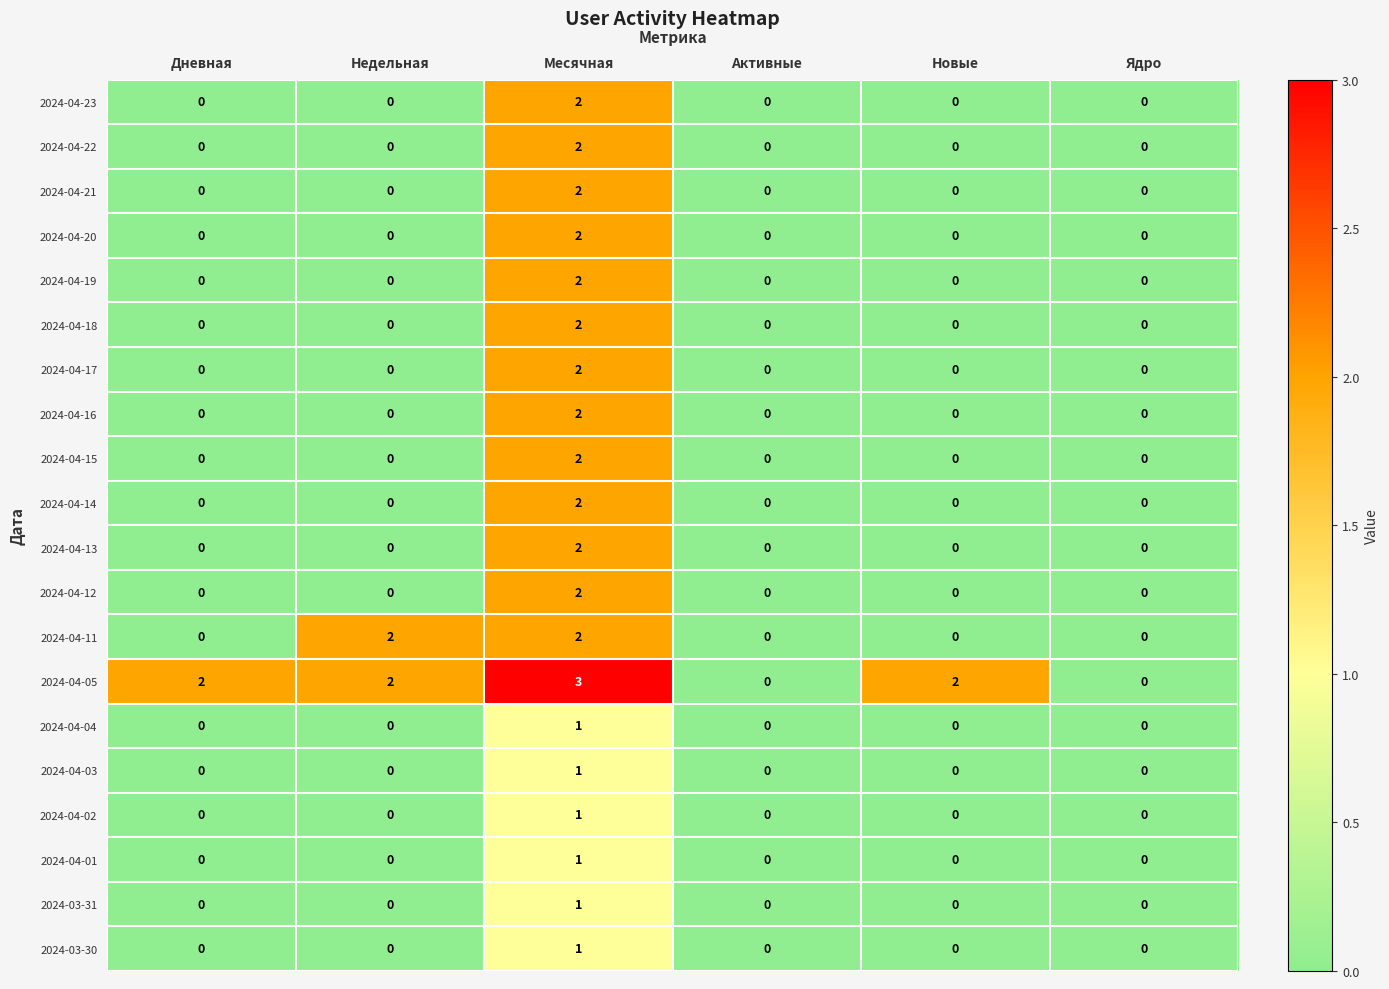

Which series has the largest total across all categories?

2024-04-05